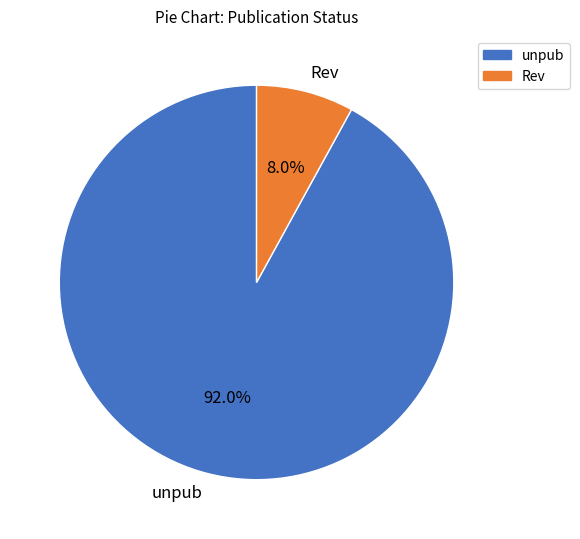

How many slices are in this pie chart?

2